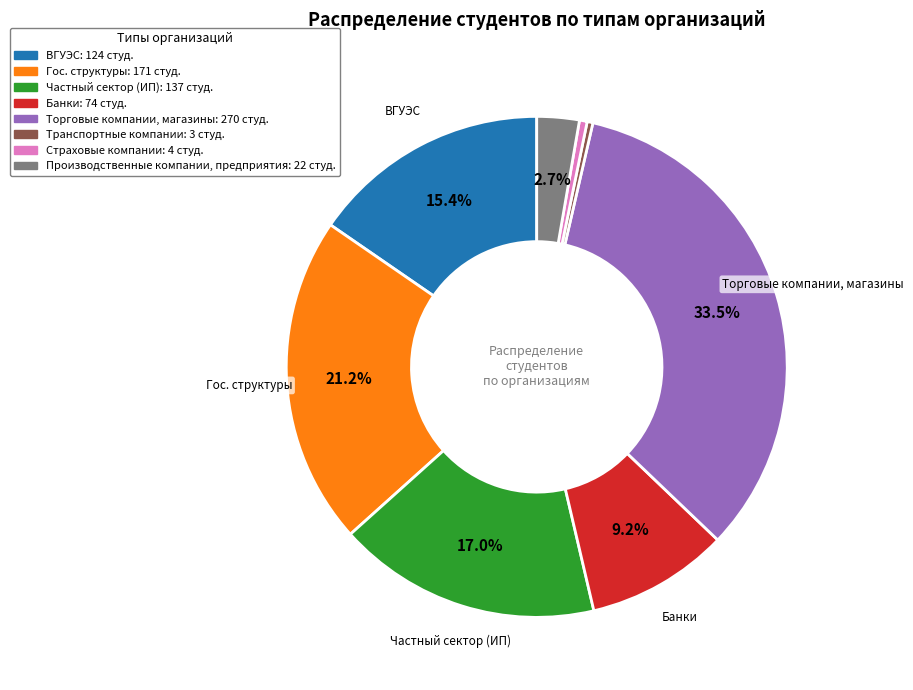

Rank the categories by value from lowest to highest.

Транспортные компании, Страховые компании, Производственные компании, предприятия, Банки, ВГУЭС, Частный сектор (ИП), Гос. структуры, Торговые компании, магазины